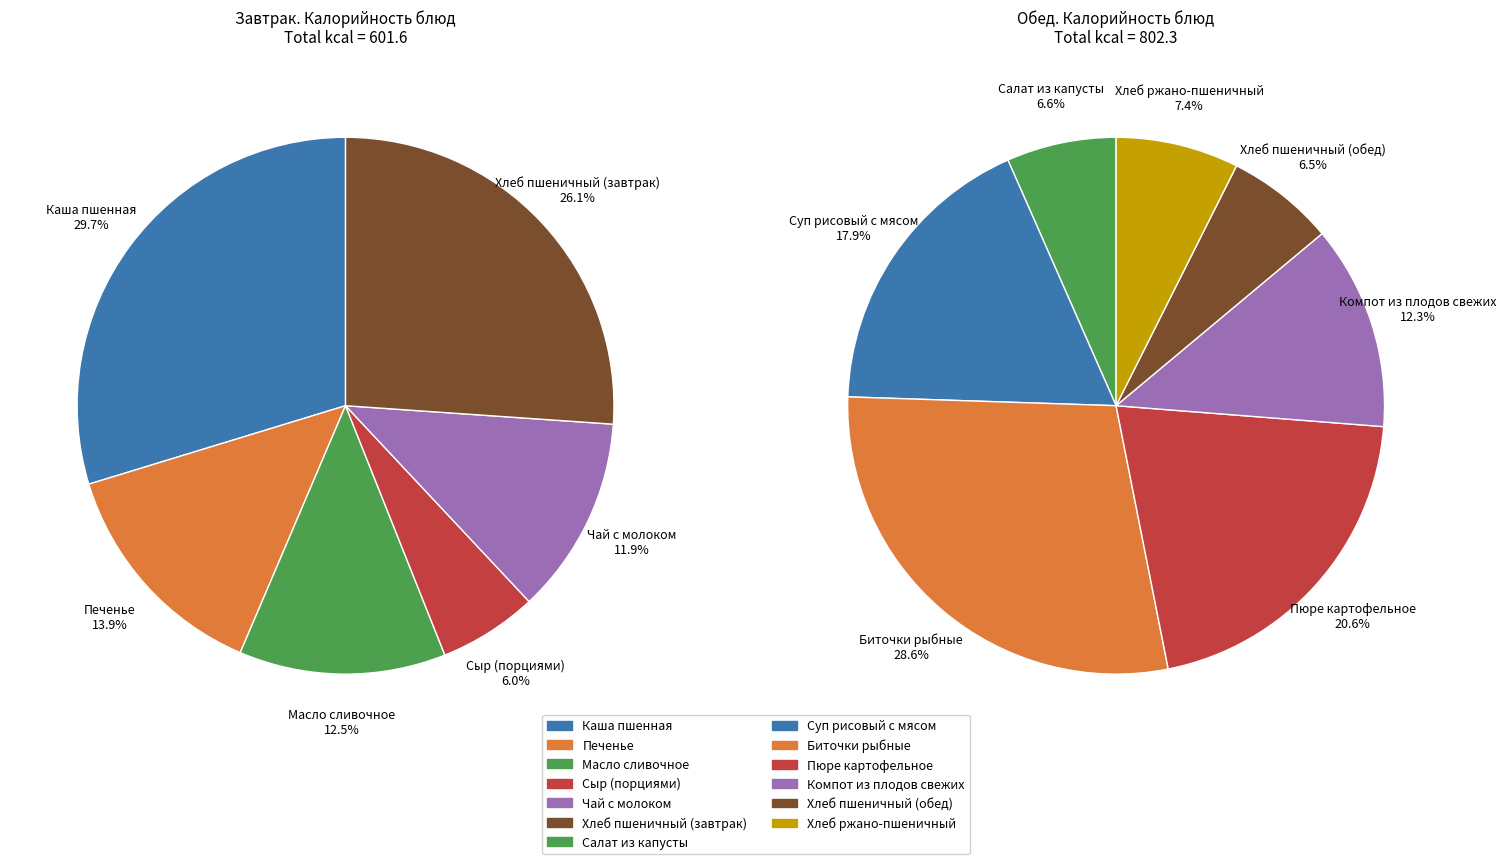

How many slices are in this pie chart?

6